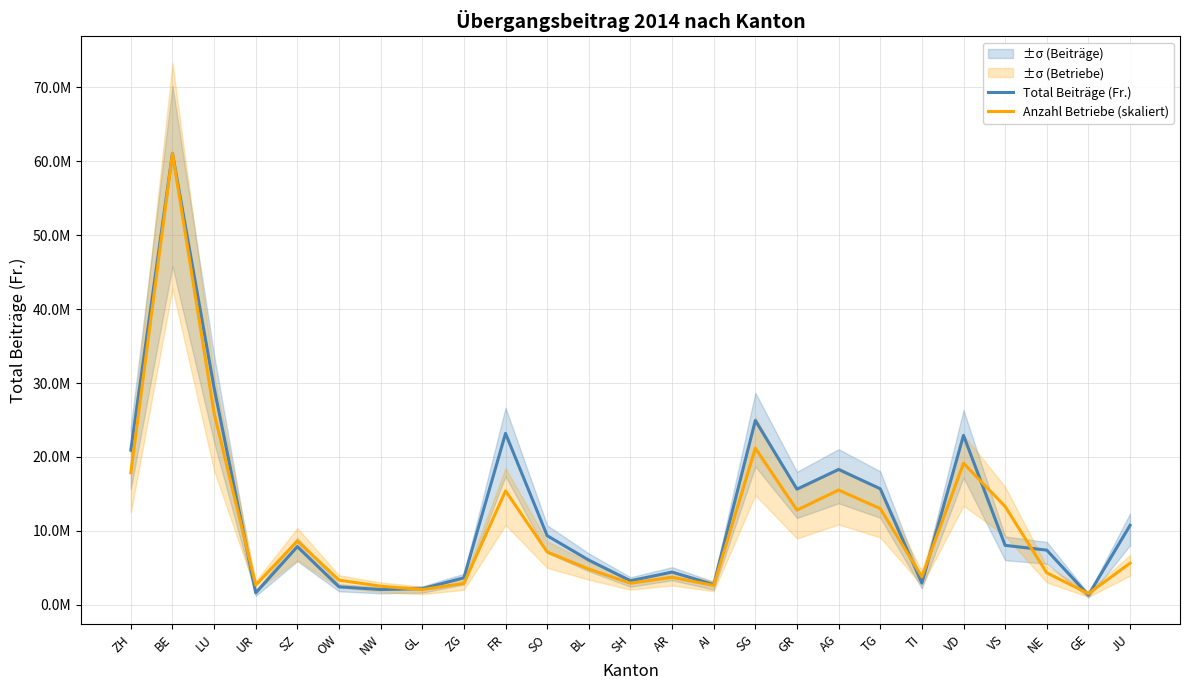

How many intersections are there between Anzahl Betriebe (skaliert) and Total Beiträge (Fr.)?

8